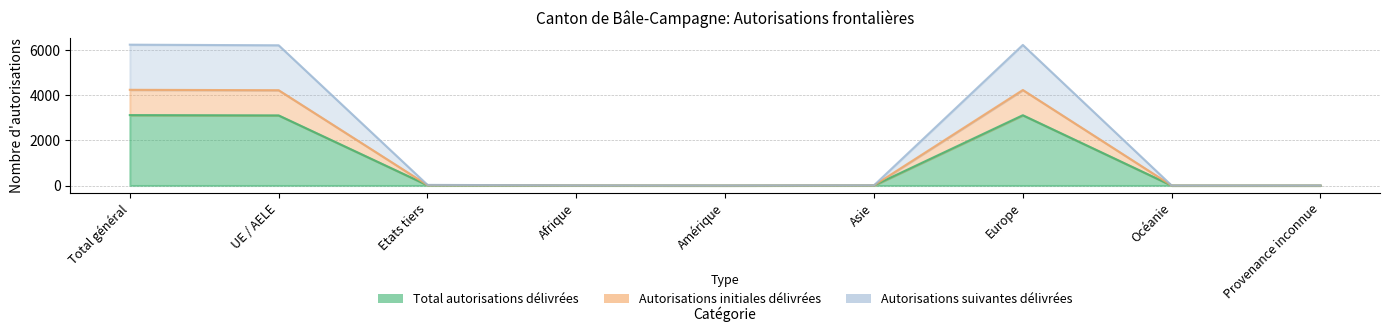

How many data points does each series have?

9